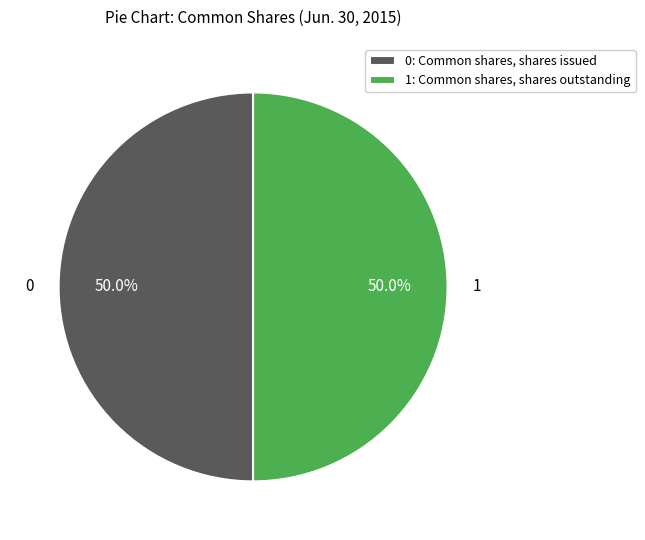

Do 0: Common shares, shares issued and 1: Common shares, shares outstanding together represent more than half of the pie?

Yes